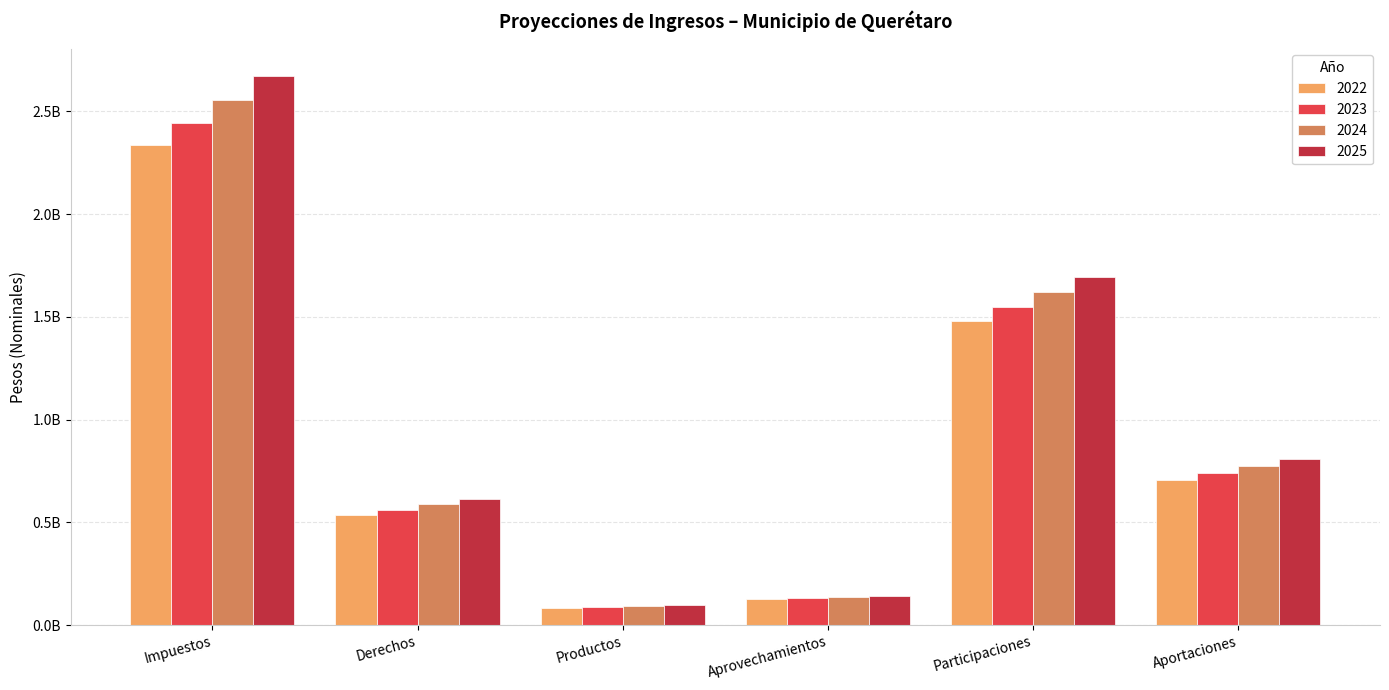

True or false: 2022 has a value of 1151849140 at Aportaciones.

False